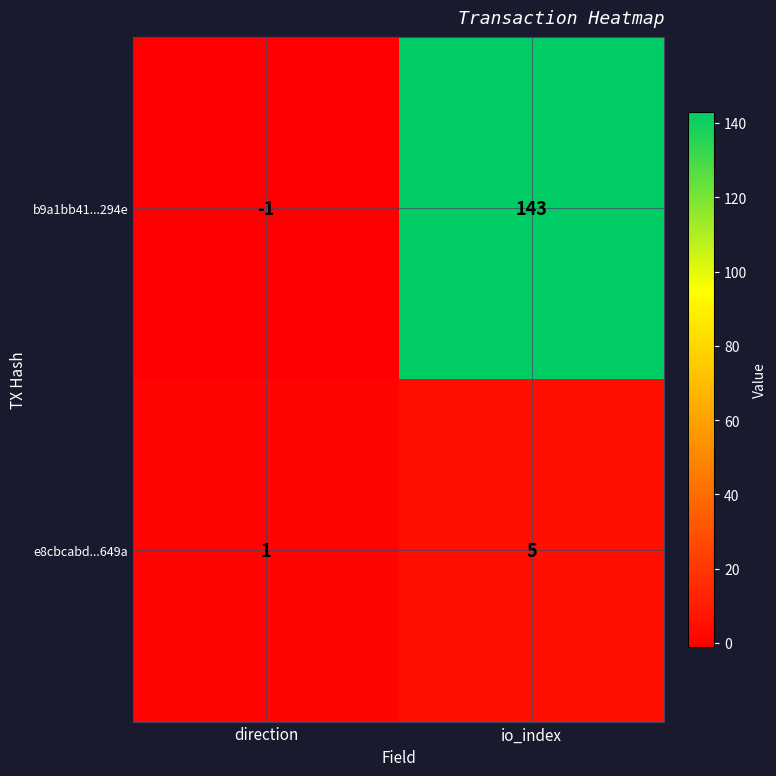

Which series has the largest range (max minus min)?

b9a1bb41...294e